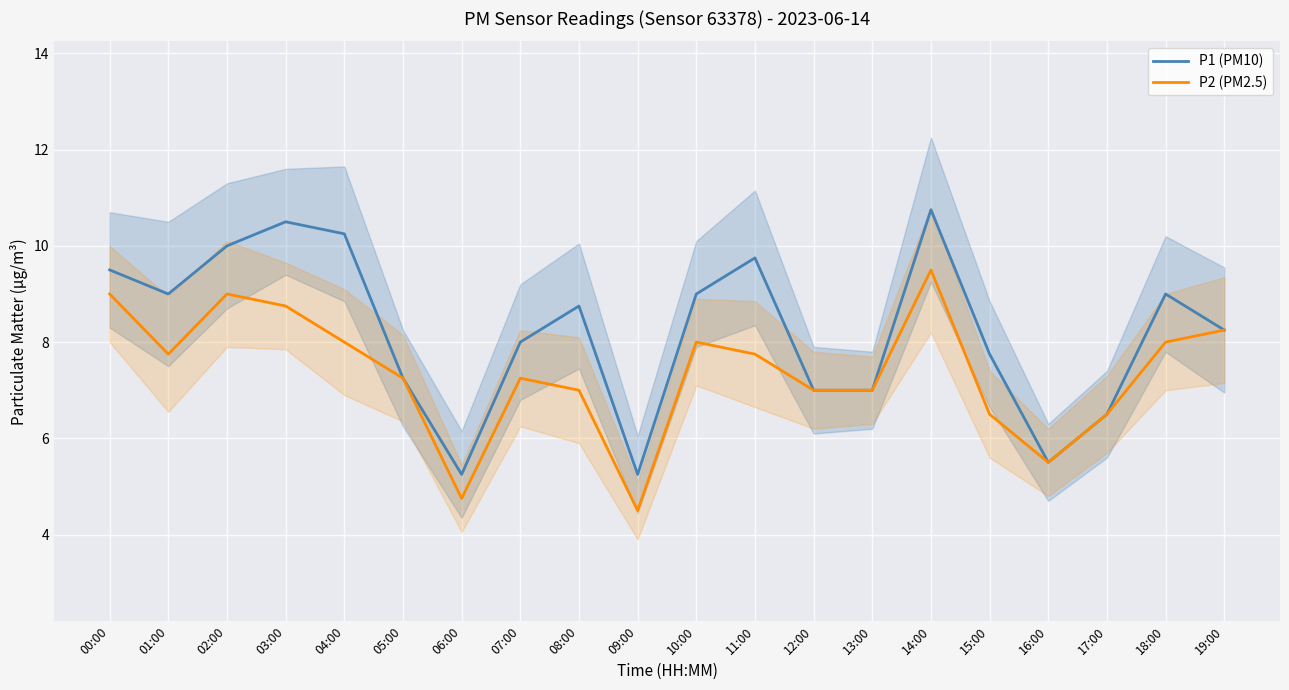

Read the P1 (PM10) value at 12:00.

7.0